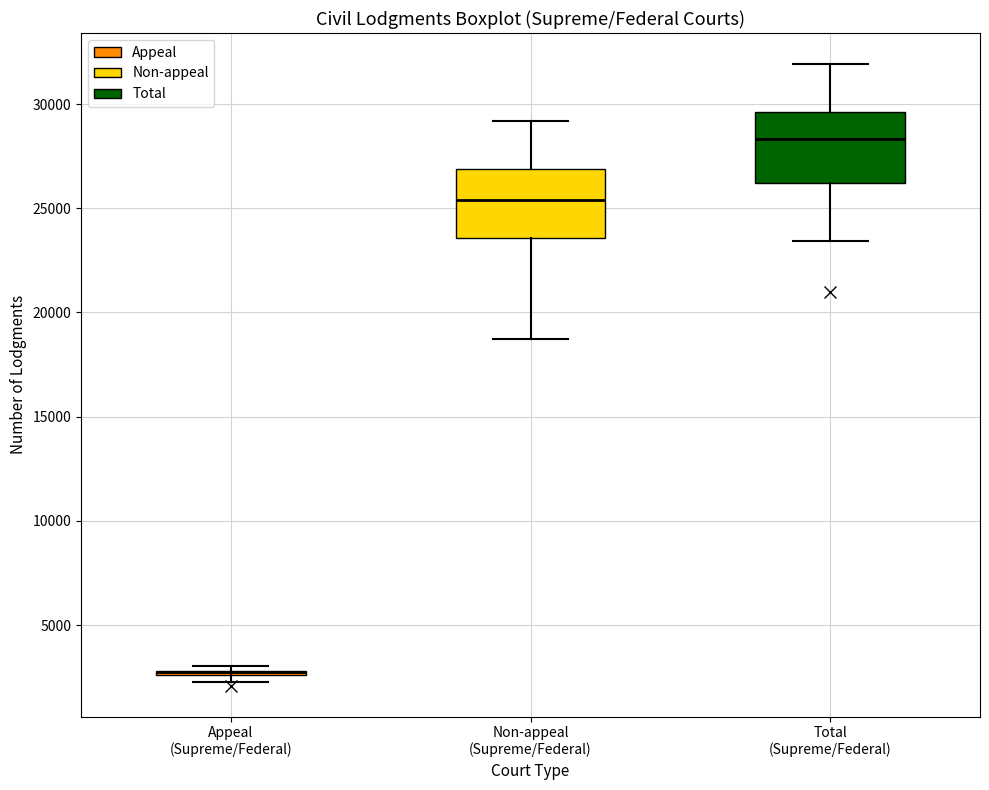

Where does the upper whisker of the box for Non-appeal (Supreme/Federal) end on the y-axis? The values are not printed on the chart, so give them approximately, as read against the axis.

29000